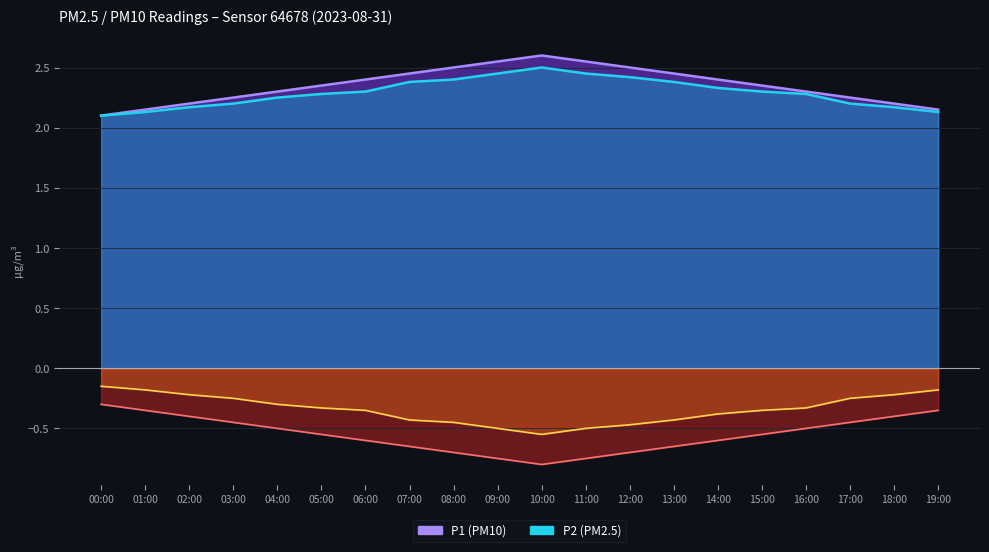

At which category is the sum across all series the highest?

10:00